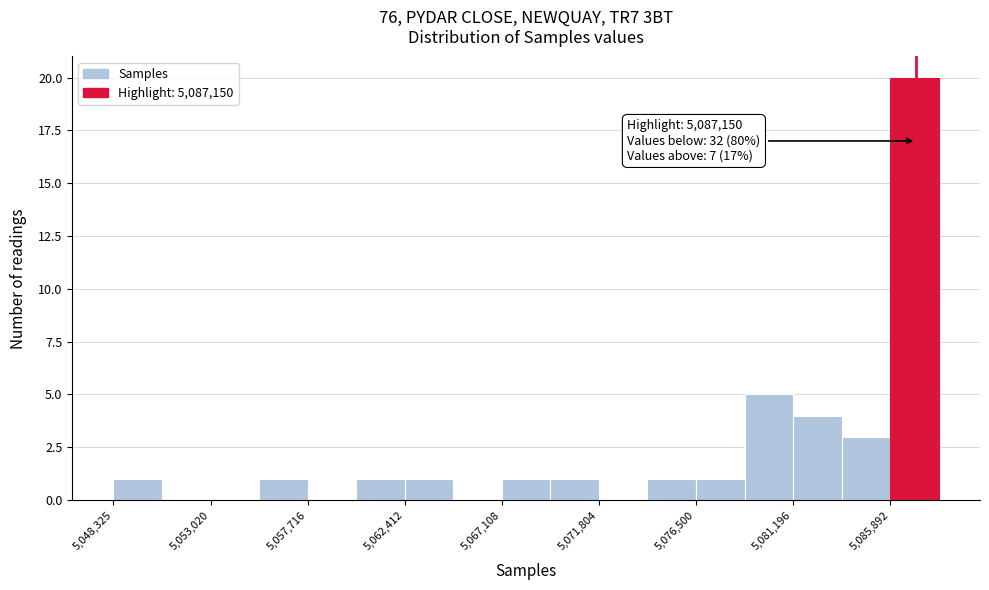

Which range on the x-axis has the tallest bar?

5086000 to 5088000